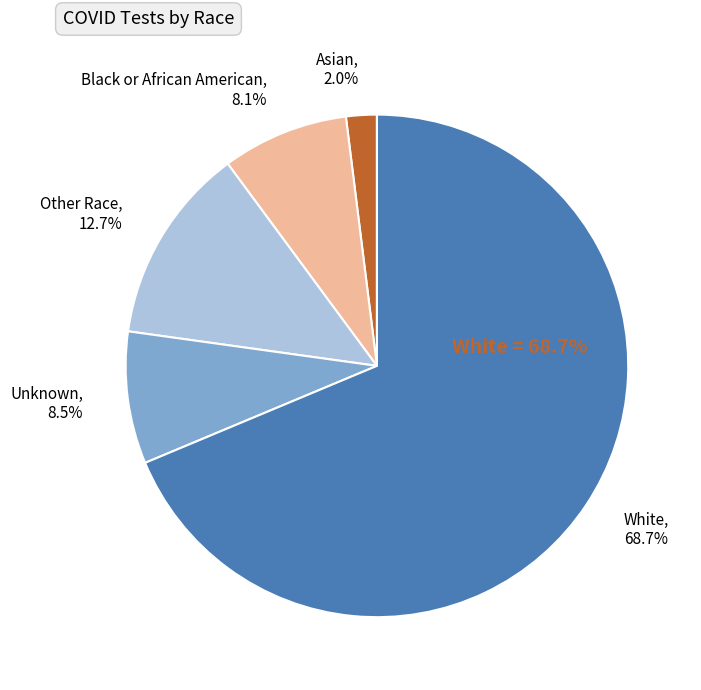

To the nearest percent, what is the combined percentage of Black or African American and Unknown?

17%